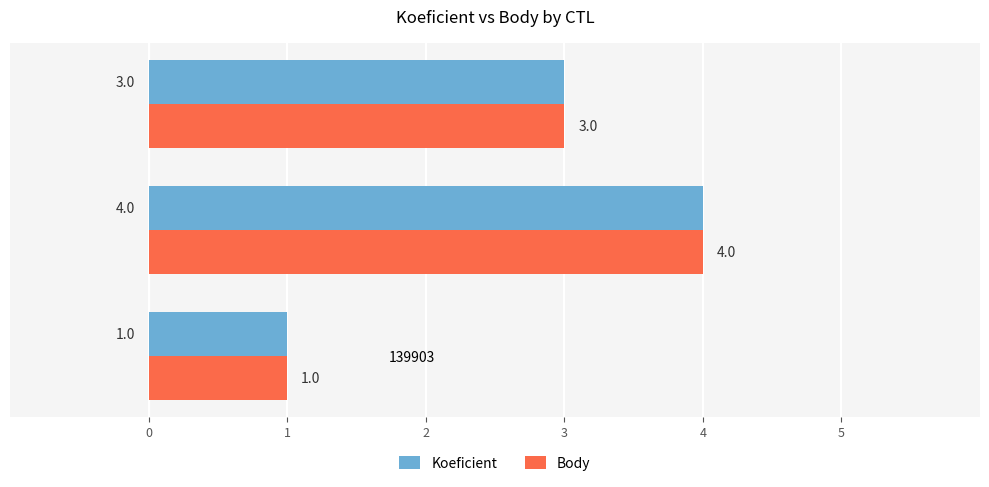

What is the minimum value for Koeficient?

1